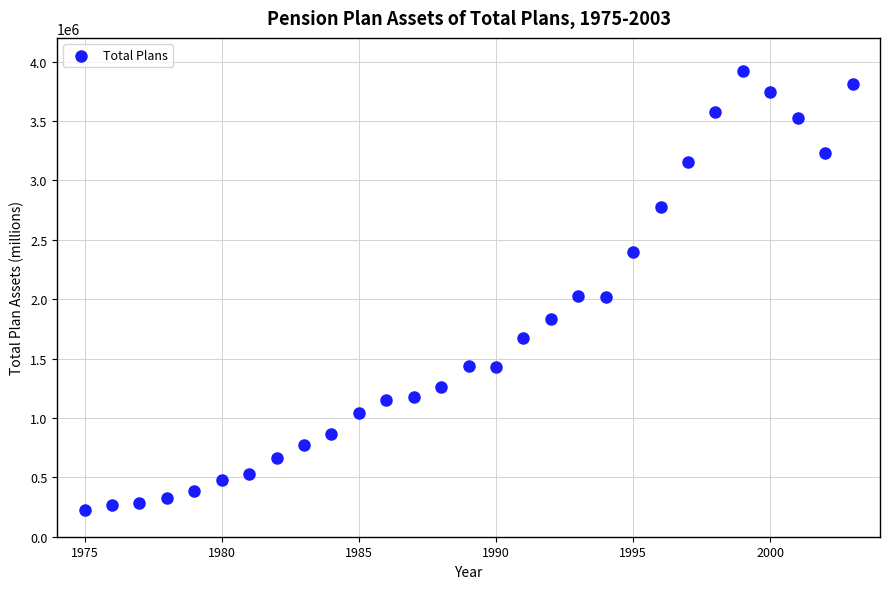

What is the range of X values (max minus min)?

28